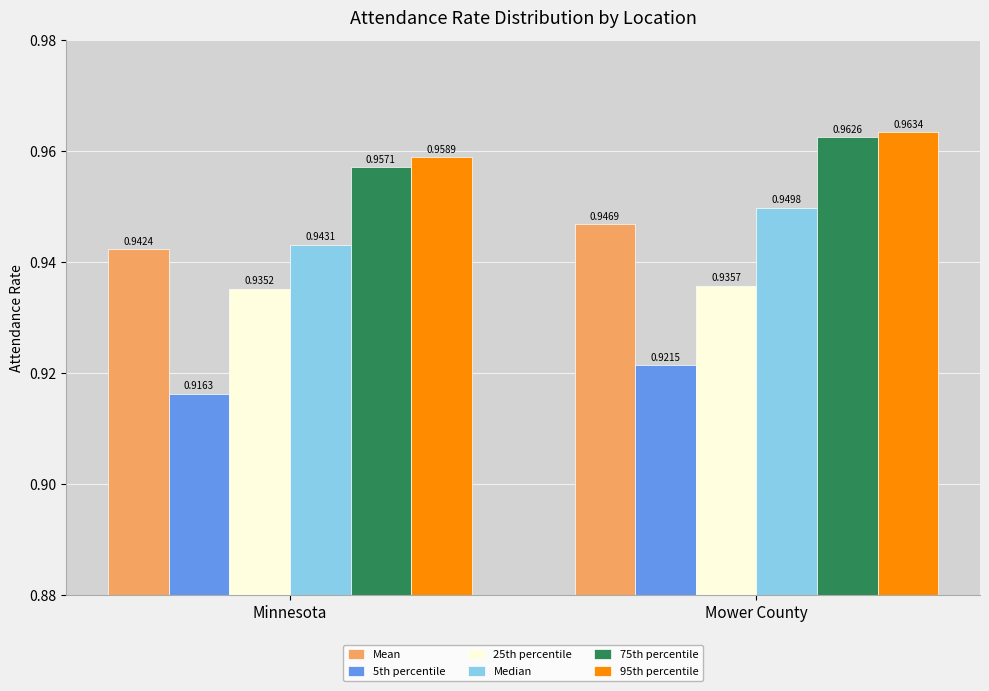

Rank the series by their maximum value, from highest to lowest.

95th percentile, 75th percentile, Median, Mean, 25th percentile, 5th percentile